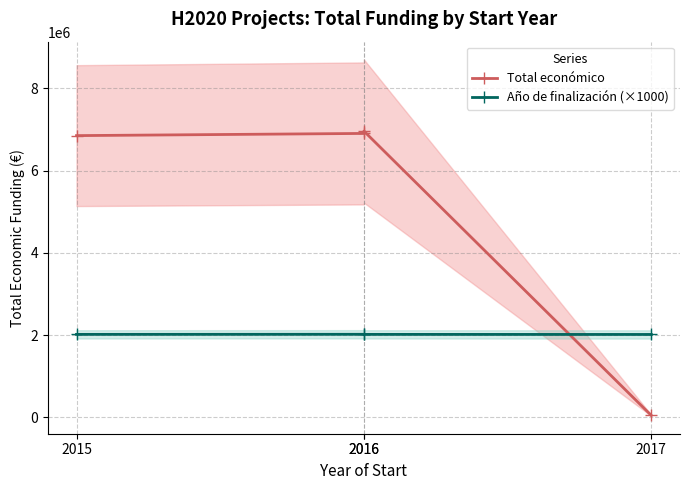

Reading right to left, what are all the values shown in this chart?

Total económico: 50000	6960293	6903000	6850000
Año de finalización (×1000): 2017000	2019000	2021000	2019000